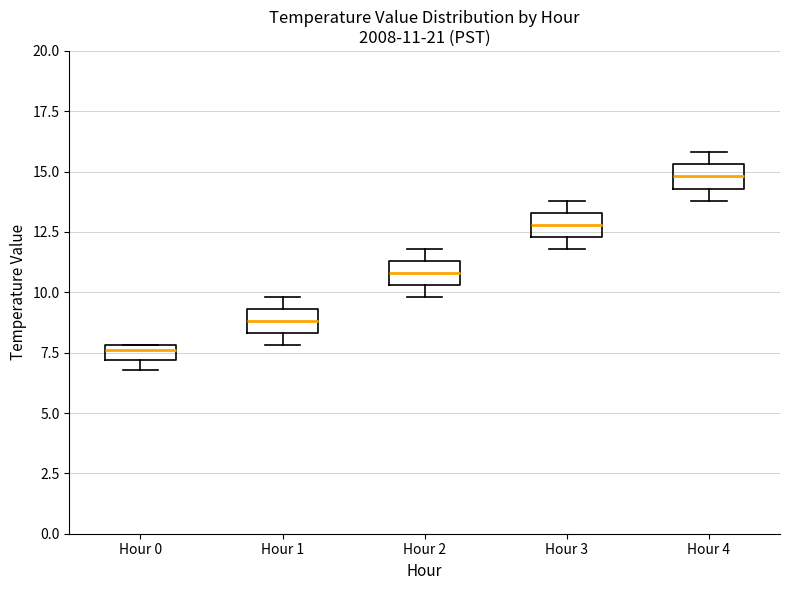

Which box's median line is the highest?

Hour 4